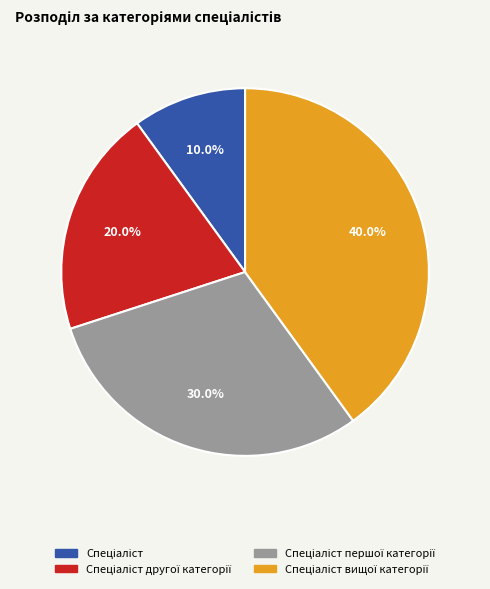

Does any single category account for the majority?

No